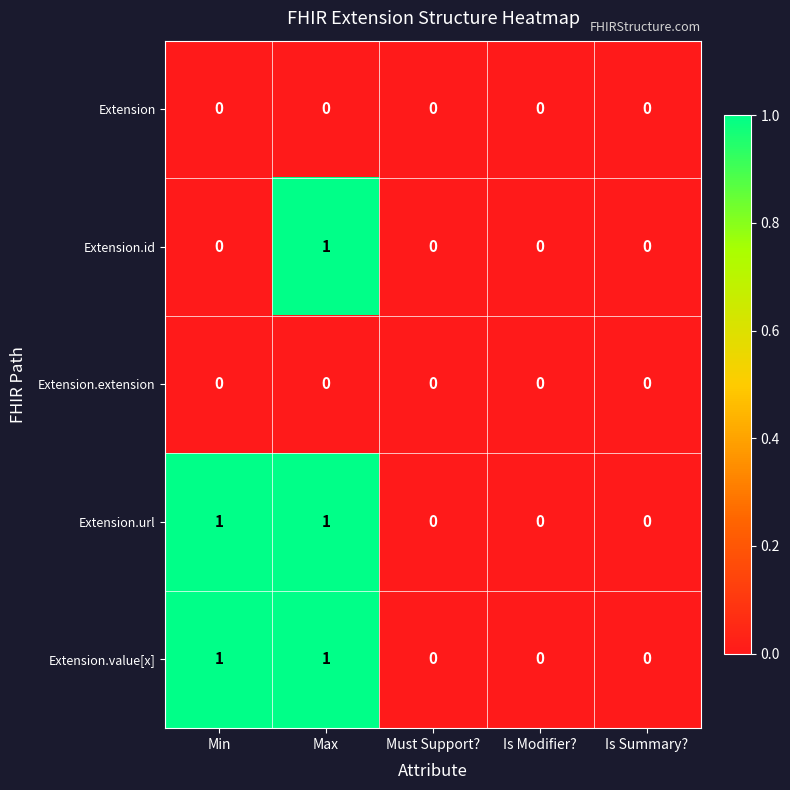

Reading left to right, what are all the values shown in this chart?

Extension: 0	0	0	0	0
Extension.id: 0	1	0	0	0
Extension.extension: 0	0	0	0	0
Extension.url: 1	1	0	0	0
Extension.value[x]: 1	1	0	0	0